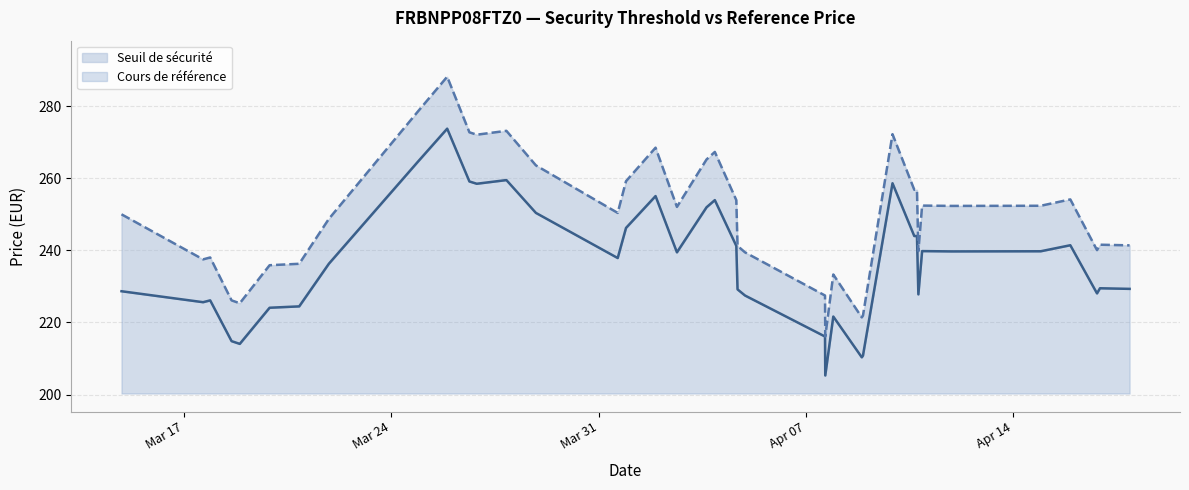

How many data points in Cours de référence (line) are less than 250?

19